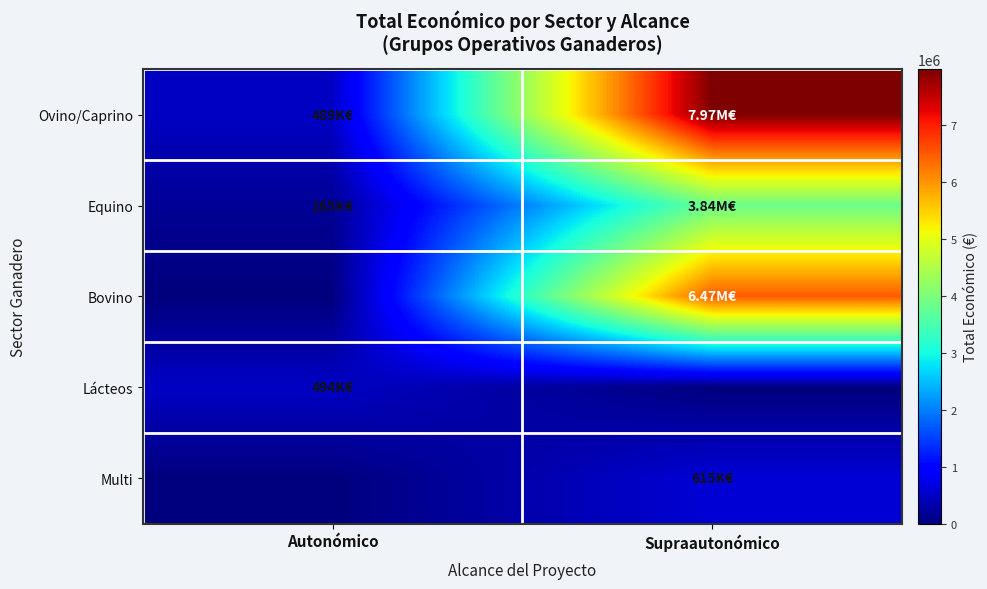

Reading left to right, what are all the values shown in this chart?

Ovino/Caprino: Autonómico=488553	Supraautonómico=7970578
Equino: Autonómico=164600	Supraautonómico=3835586
Bovino: Autonómico=0	Supraautonómico=6473906
Lácteos: Autonómico=494333	Supraautonómico=0
Multi: Autonómico=0	Supraautonómico=615375